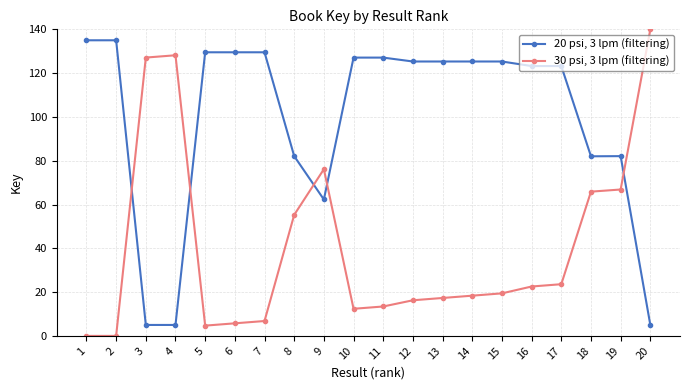

True or false: 20 psi, 3 lpm (filtering) and 30 psi, 3 lpm (filtering) intersect in this chart.

True